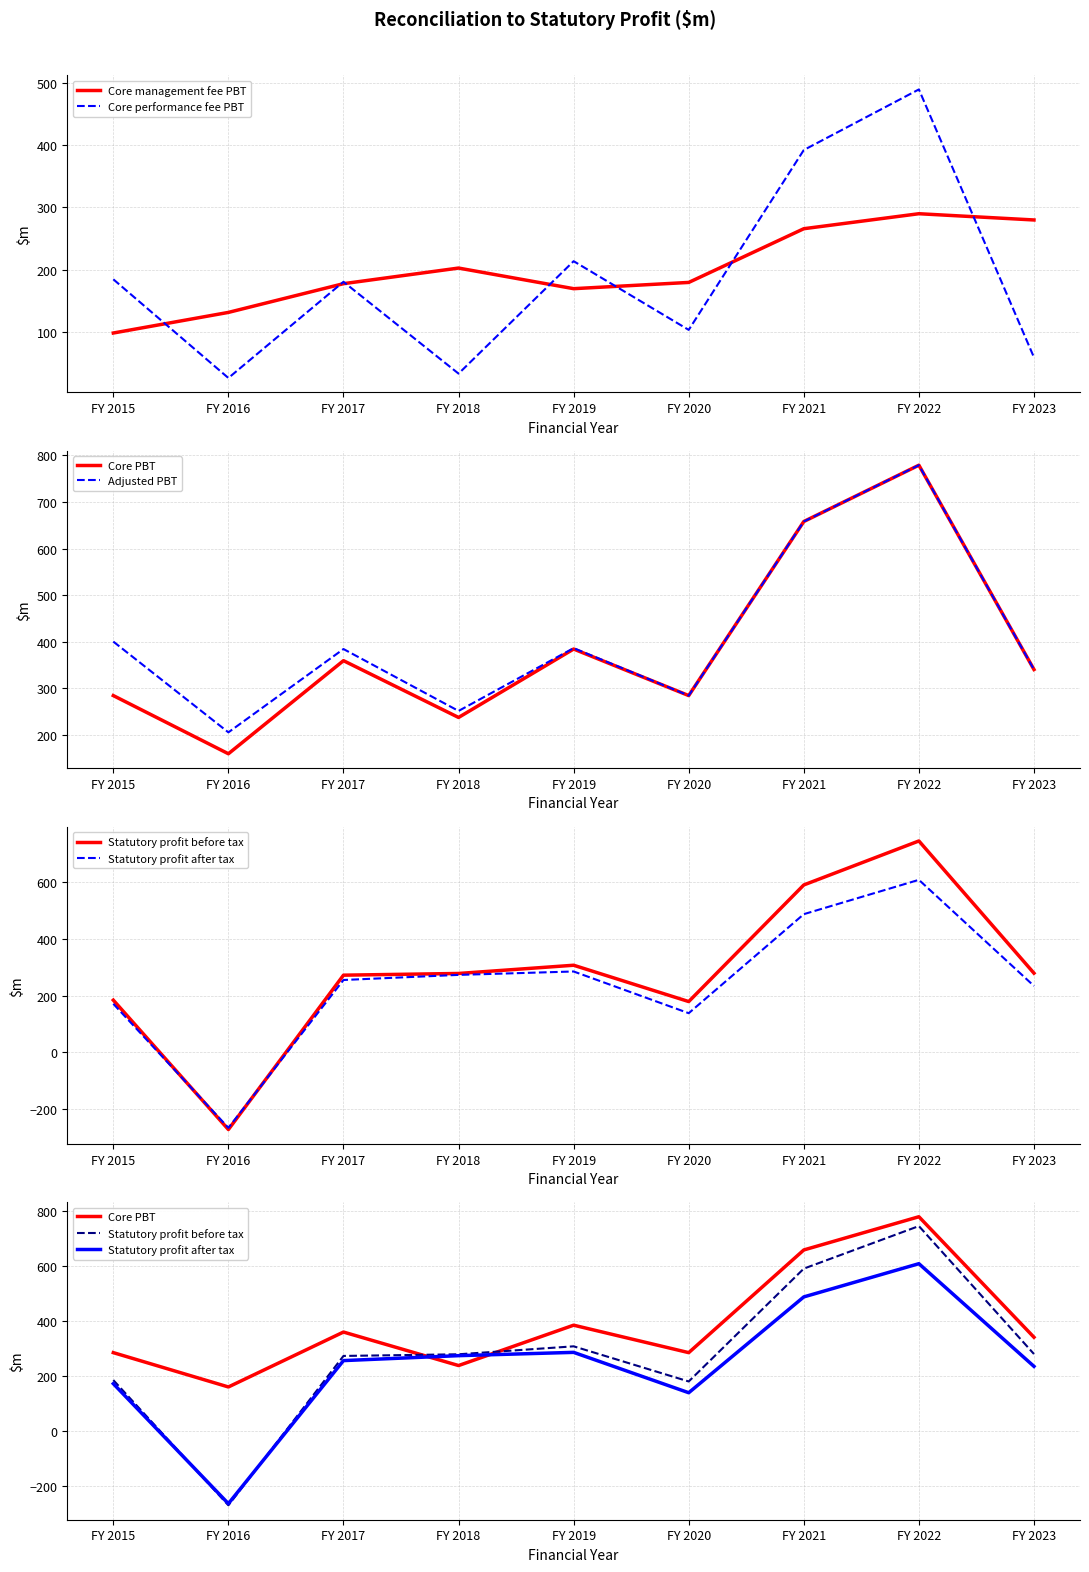

Where is the first local maximum for Core PBT?

FY 2017